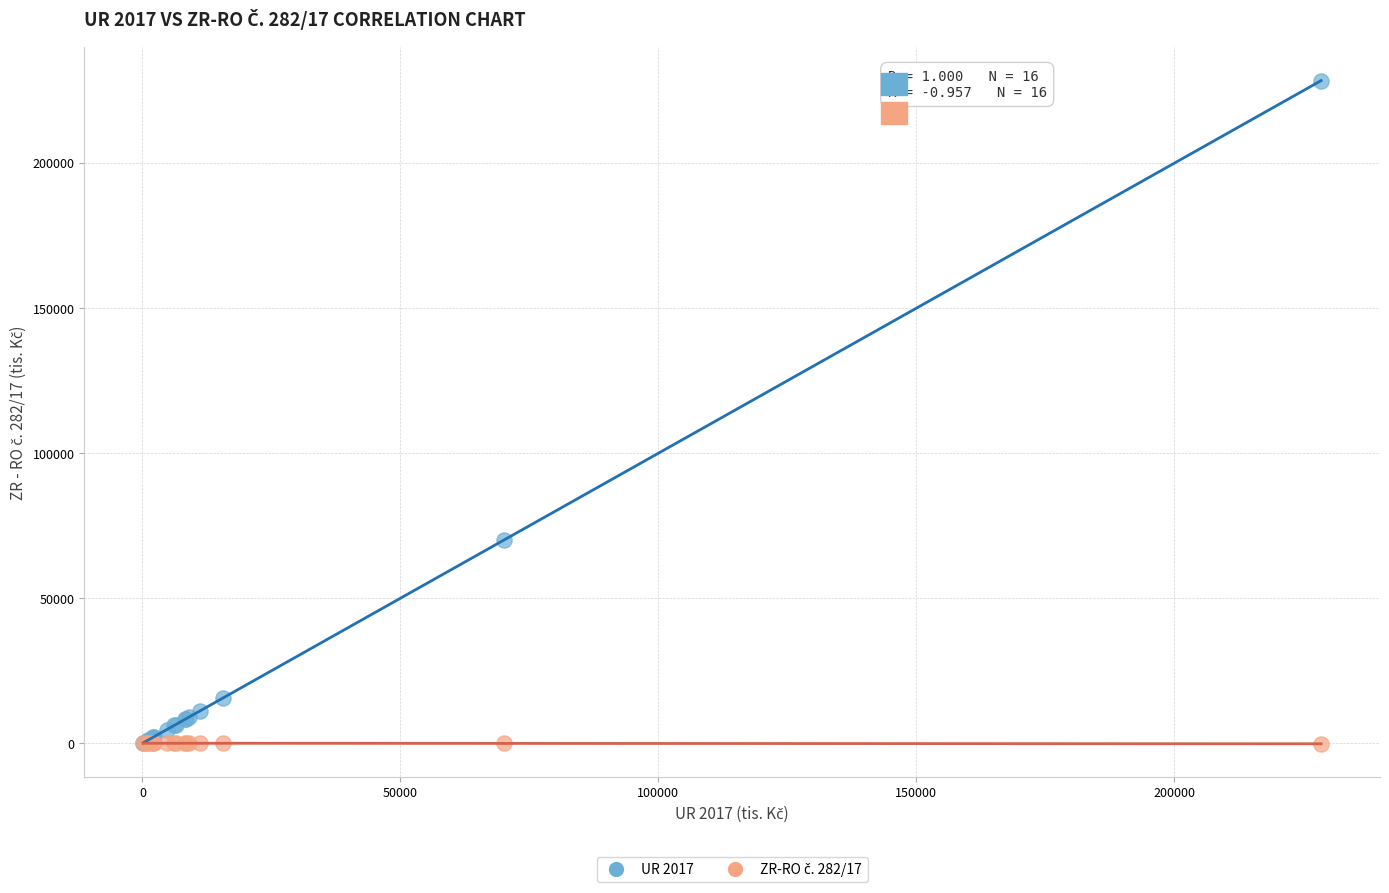

Which series contains the highest Y value?

UR 2017